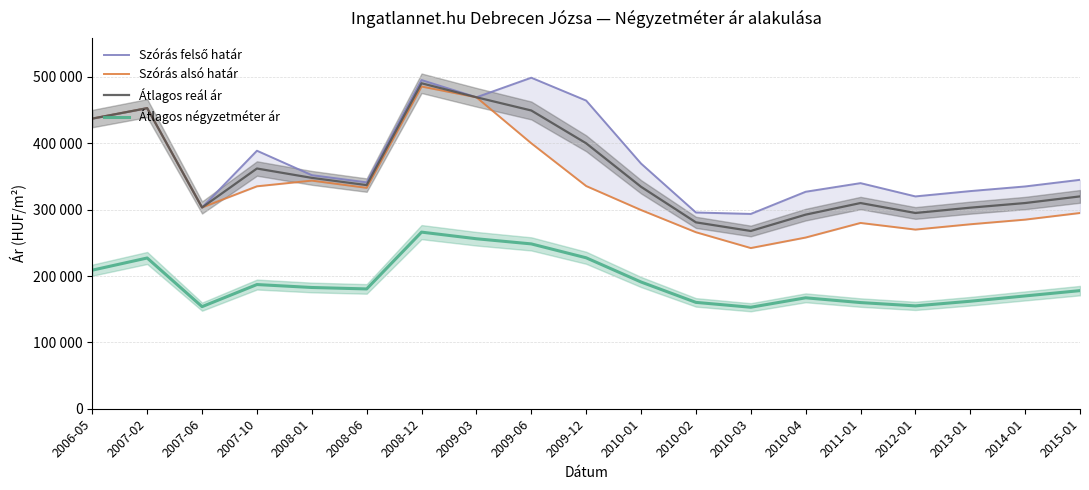

What is the highest value of the Átlagos reál ár series?

490477